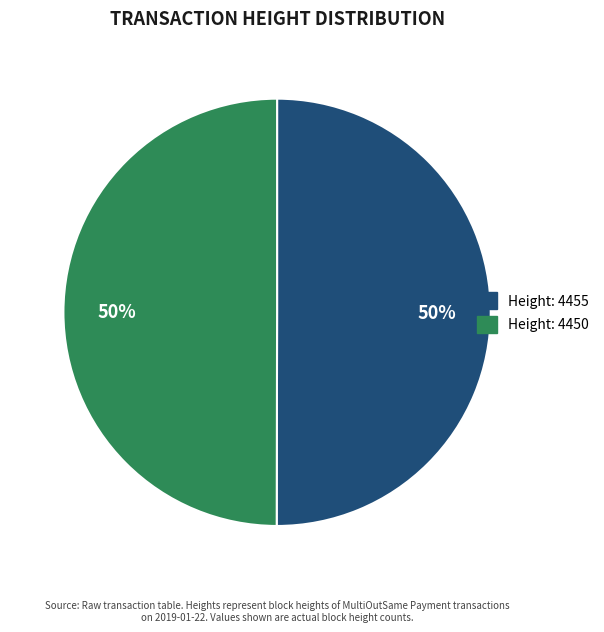

To the nearest percent, what is the combined percentage of Height: 4450 and Height: 4455?

100%